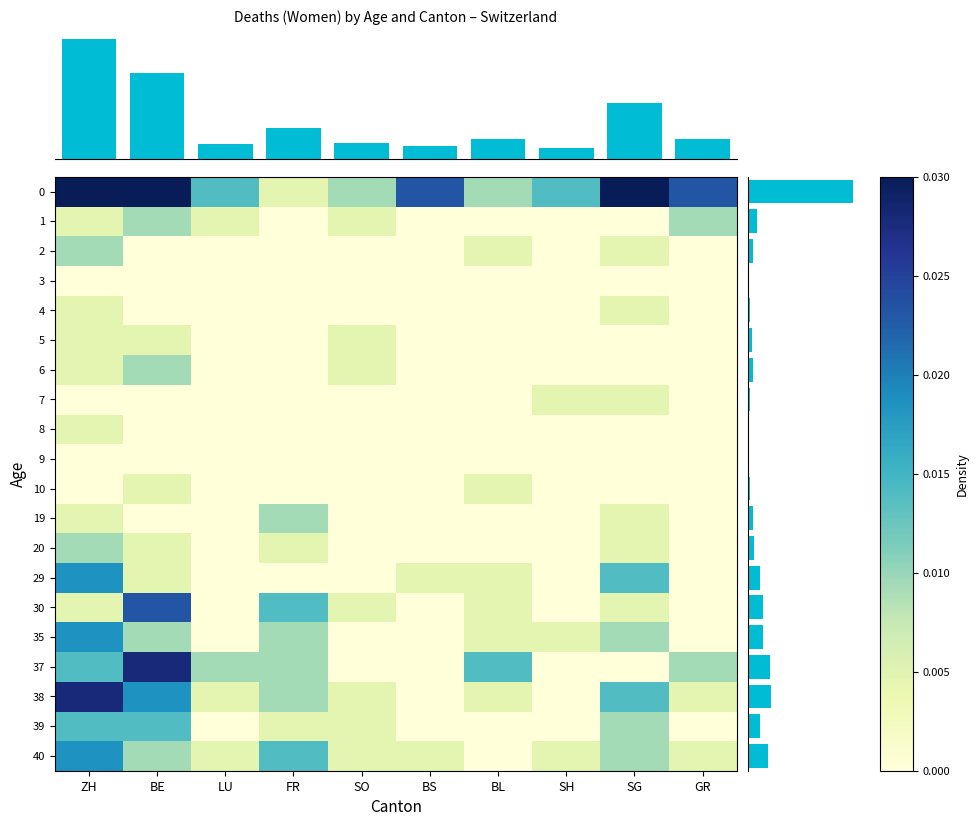

True or false: 35 has a value of 0.0 at BS.

False